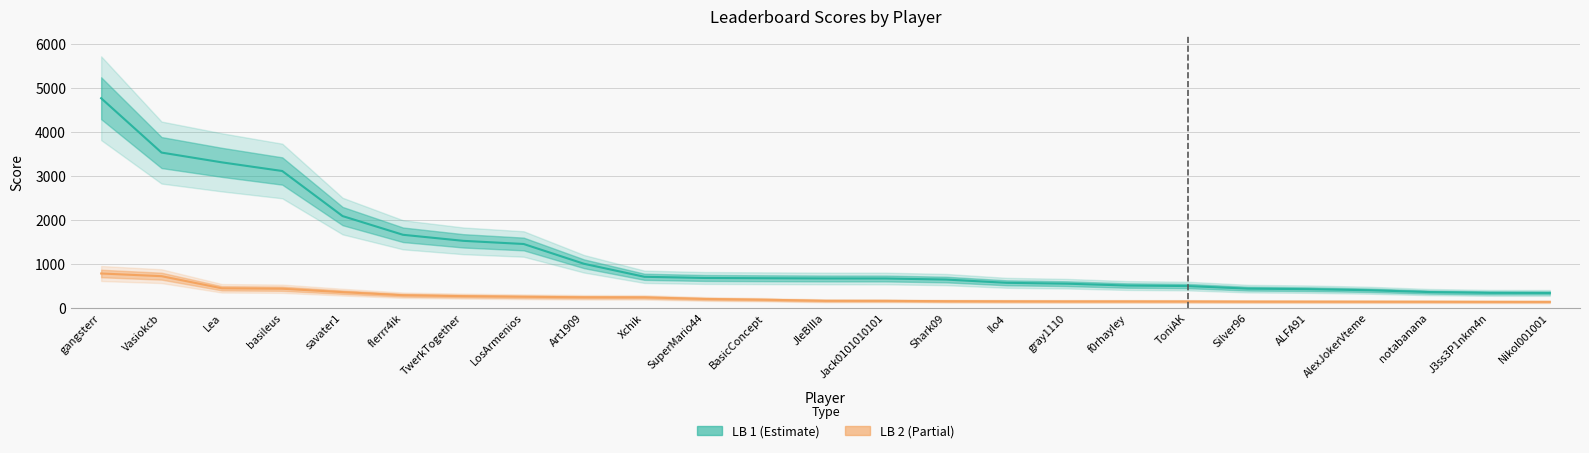

Rank the series by their maximum value, from lowest to highest.

LB 2, LB 1